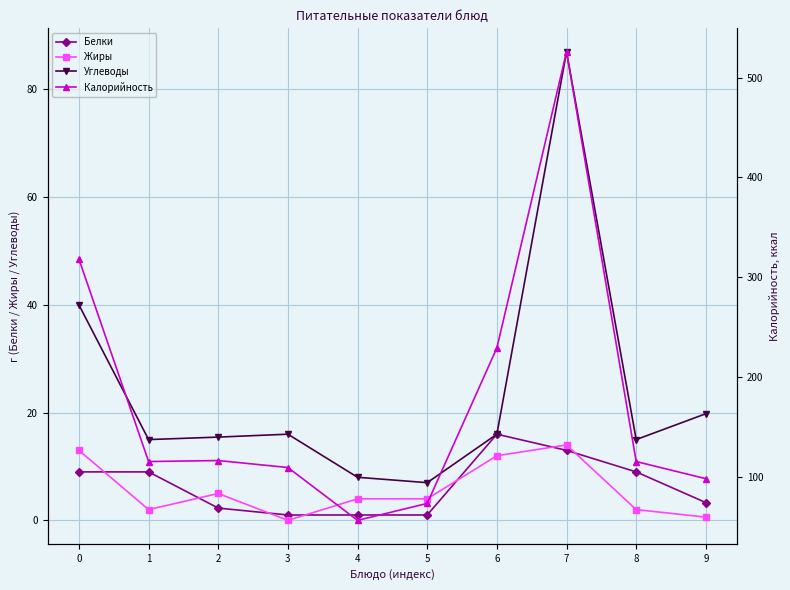

How many data points in Белки are less than 9?

5